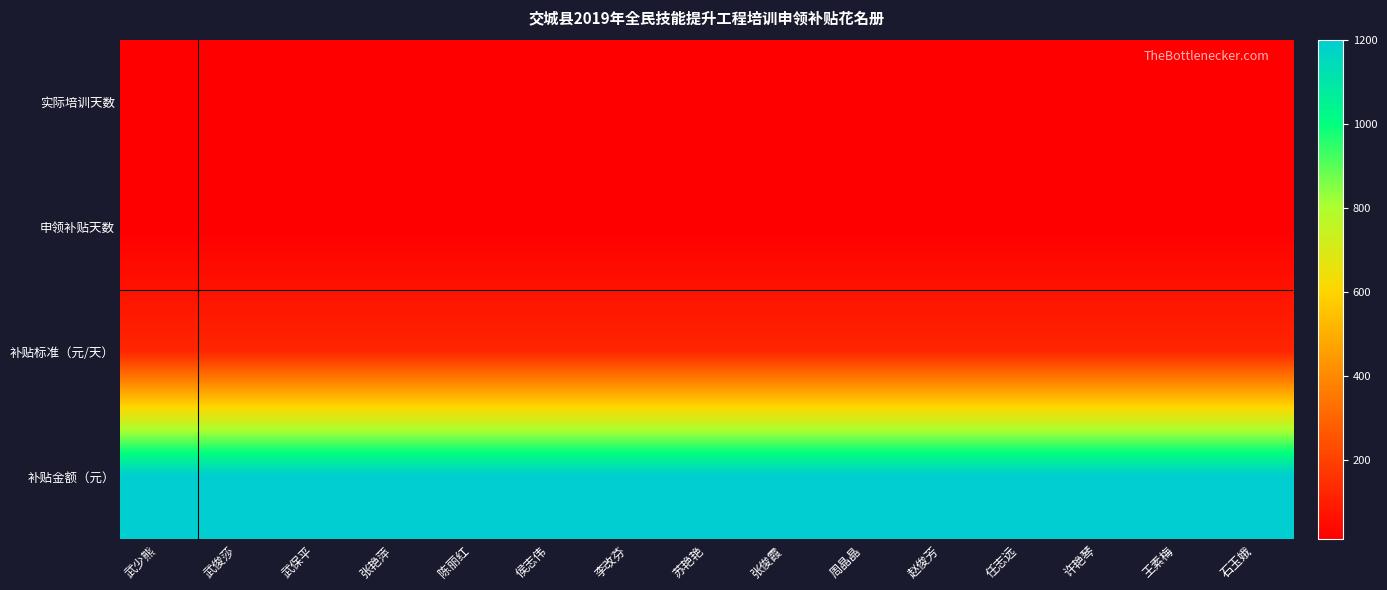

Between 石玉娥 and 周晶晶, which is larger?

石玉娥